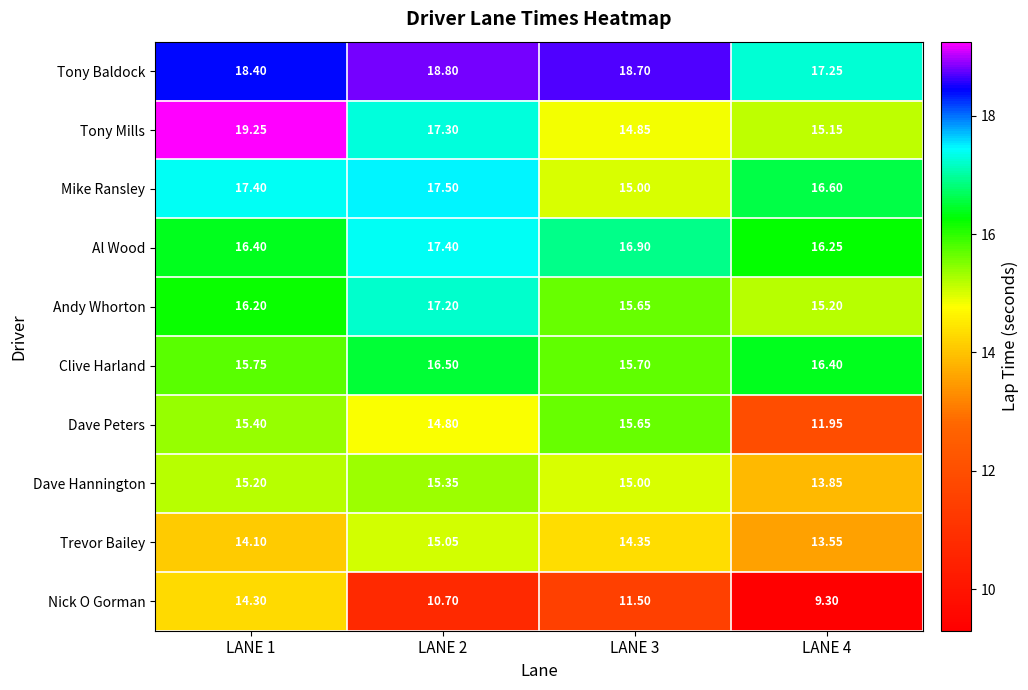

At LANE 1, list the series in order from smallest to largest.

Trevor Bailey, Nick O Gorman, Dave Hannington, Dave Peters, Clive Harland, Andy Whorton, Al Wood, Mike Ransley, Tony Baldock, Tony Mills